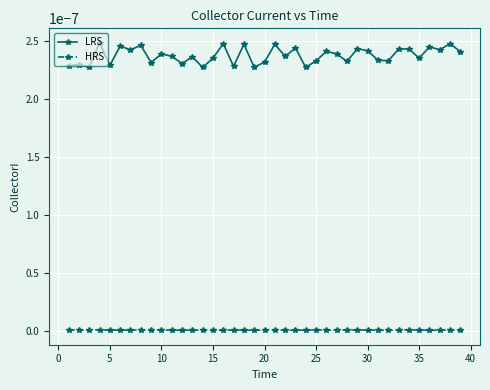

True or false: HRS has more than 1 interior local peaks.

True